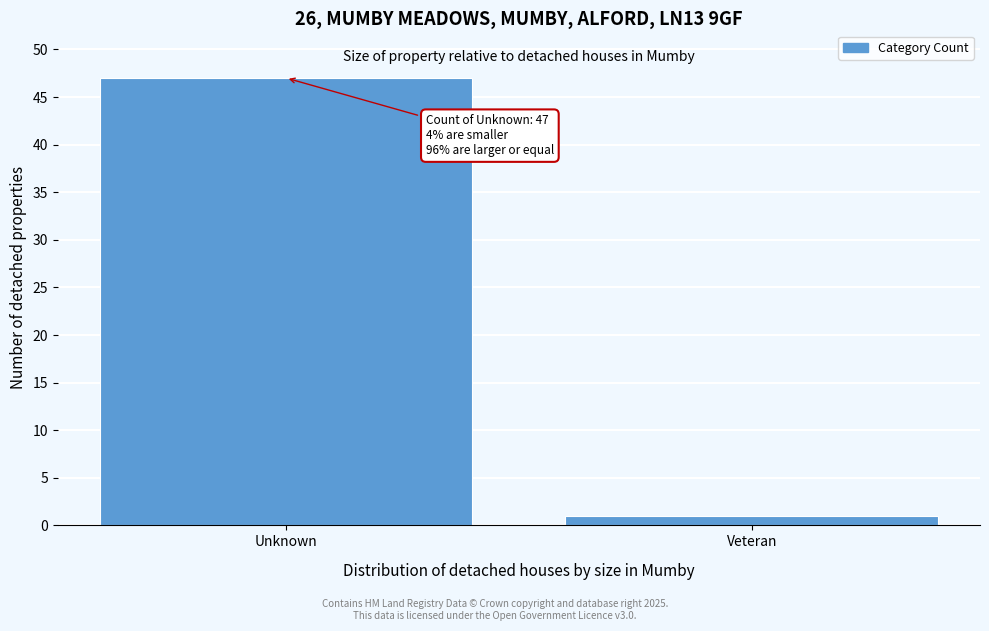

Reading left to right, list all the values displayed in this chart.

Unknown=47	Veteran=1